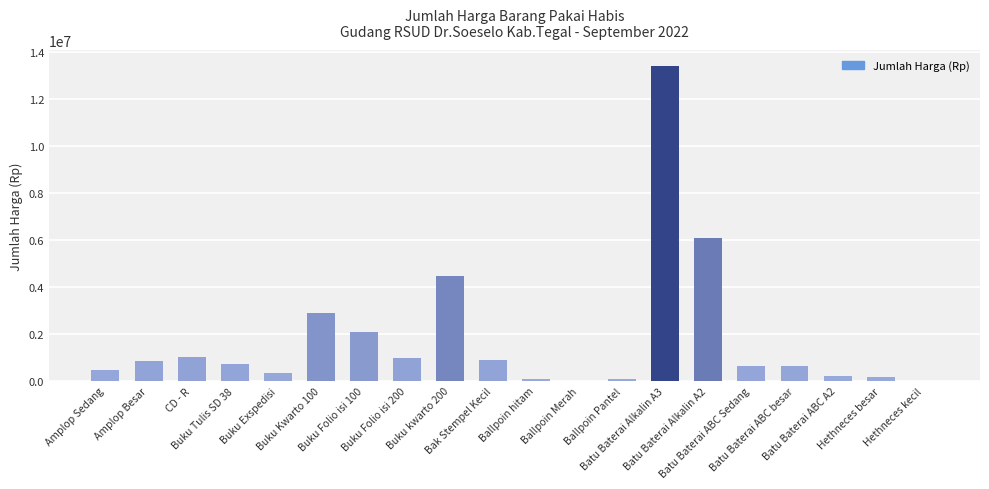

What is the sum of all values?

36002790